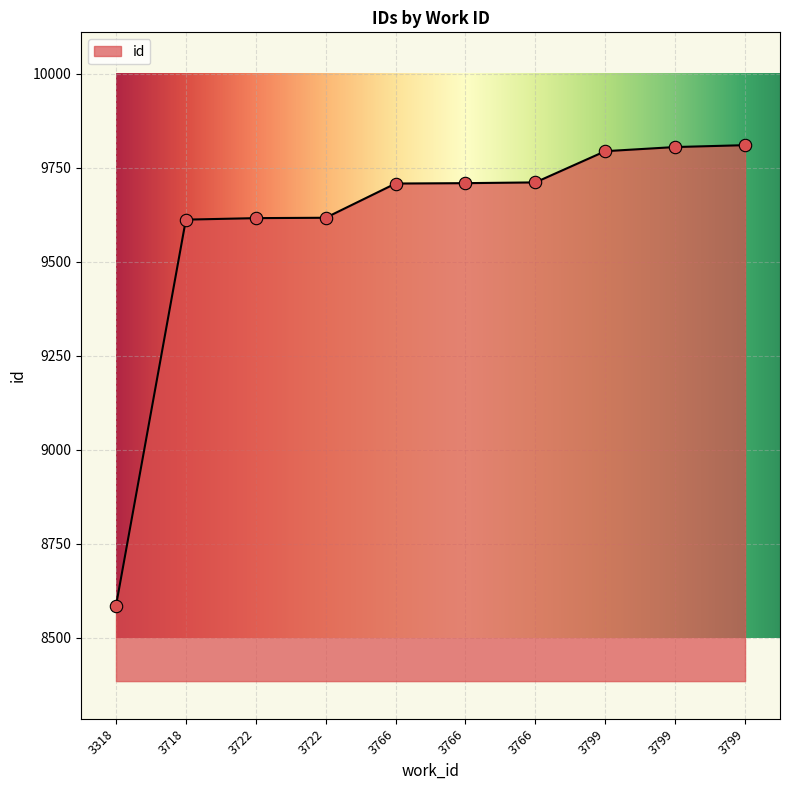

What is the ratio of the value at 3318 to the value at 3722?

0.9